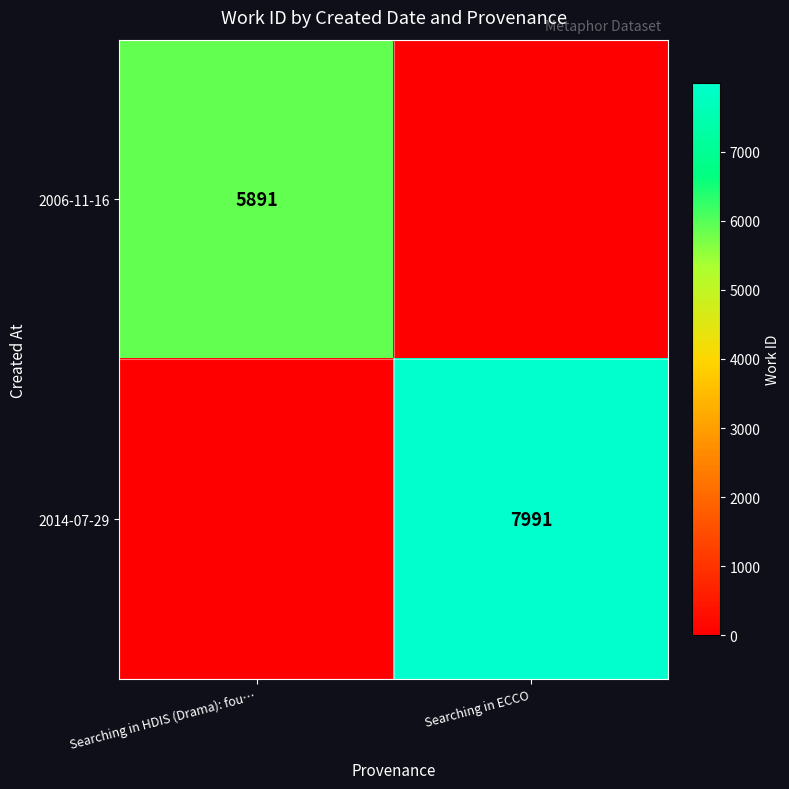

Is the value of 2006-11-16 at Searching in HDIS (Drama): fou… greater than the value of 2014-07-29 at Searching in ECCO?

No